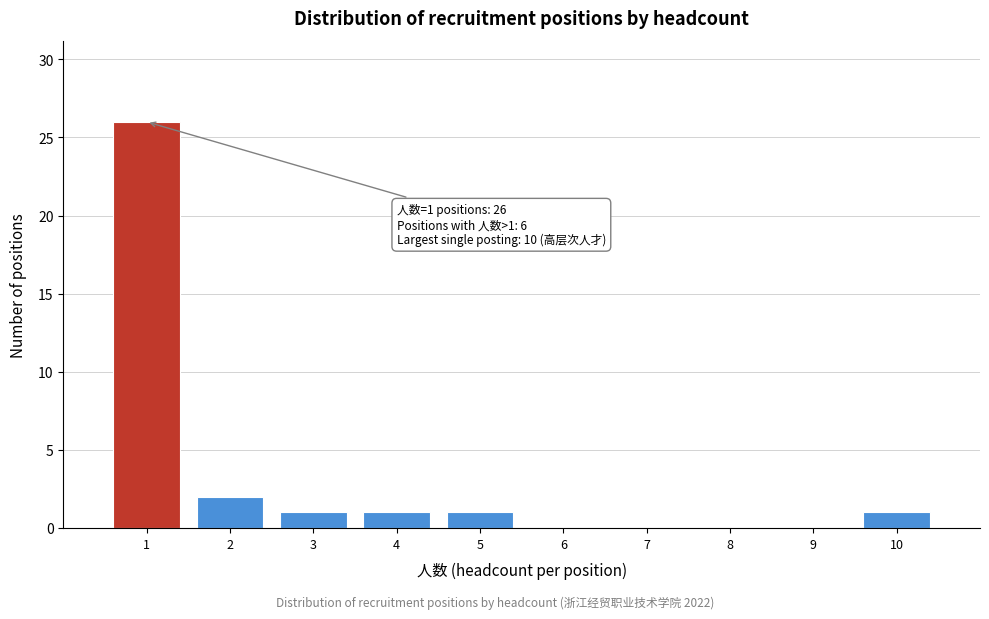

Over which range of the x-axis is the bar tallest?

0.5 to 1.5